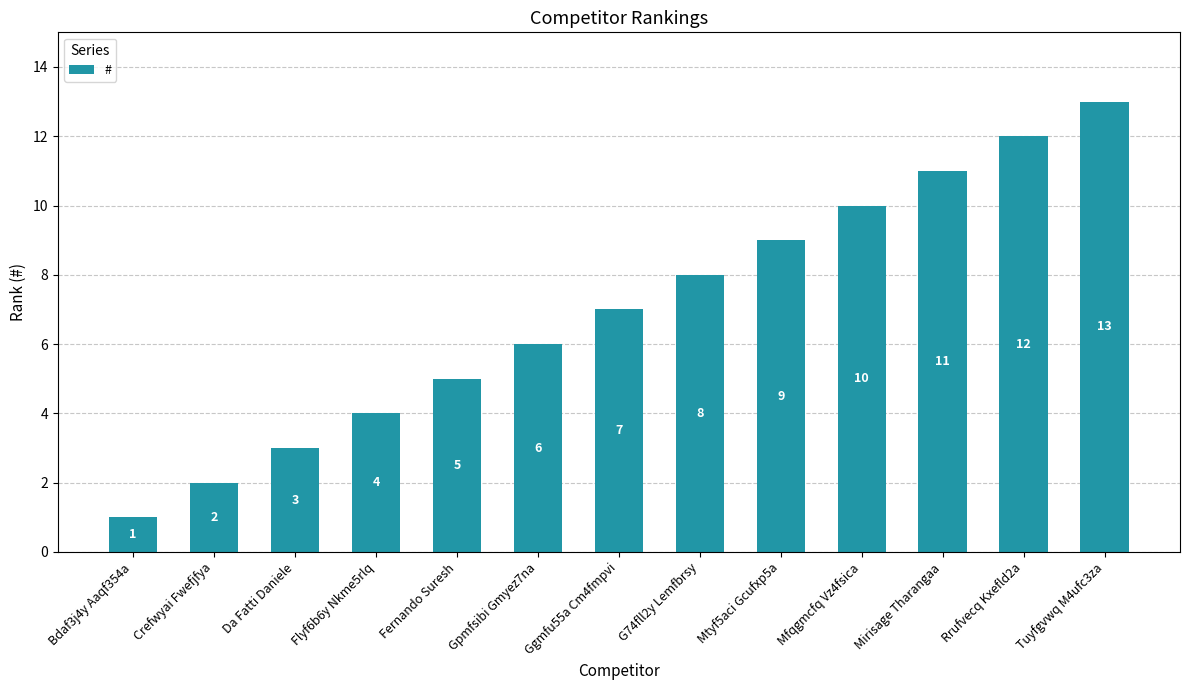

Is it true that the value at Bdaf3j4y Aaqf354a is 2?

False